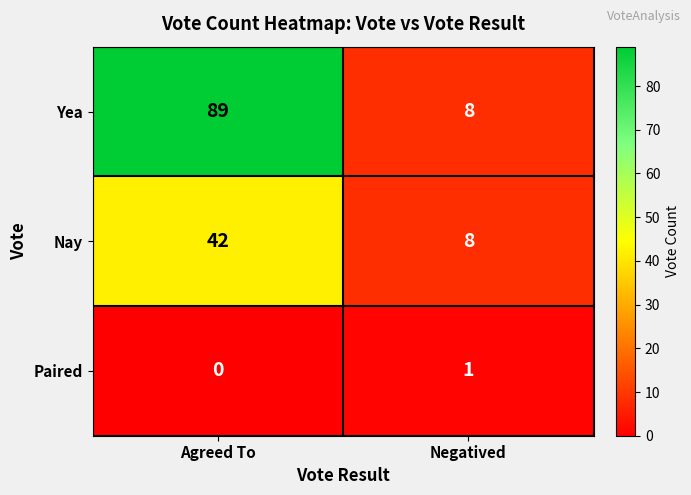

What is the average value of the Nay series?

25